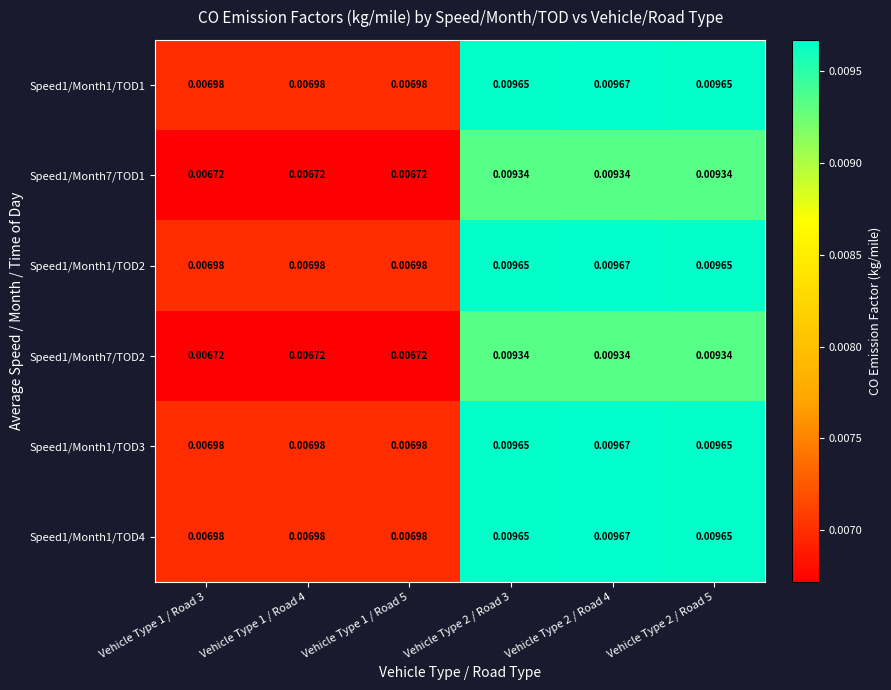

At which category is the sum across all series the highest?

Vehicle Type 2 / Road 4